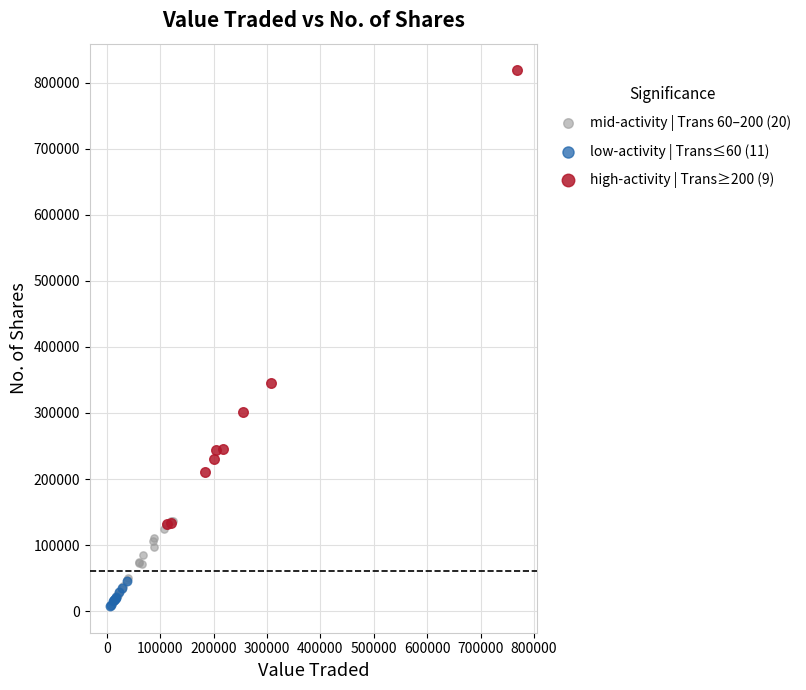

What are all the series names shown in the legend?

mid-activity | Trans 60–200 (20), low-activity | Trans≤60 (11), high-activity | Trans≥200 (9)